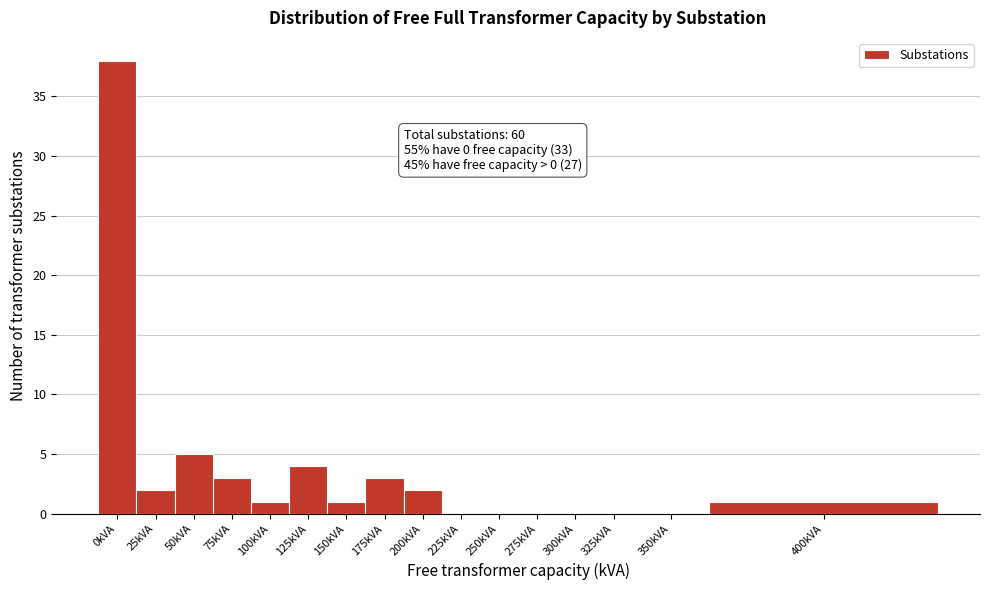

Reading right to left, extract all data points from this chart.

400kVA=1	350kVA=0	325kVA=0	300kVA=0	275kVA=0	250kVA=0	225kVA=0	200kVA=2	175kVA=3	150kVA=1	125kVA=4	100kVA=1	75kVA=3	50kVA=5	25kVA=2	0kVA=38